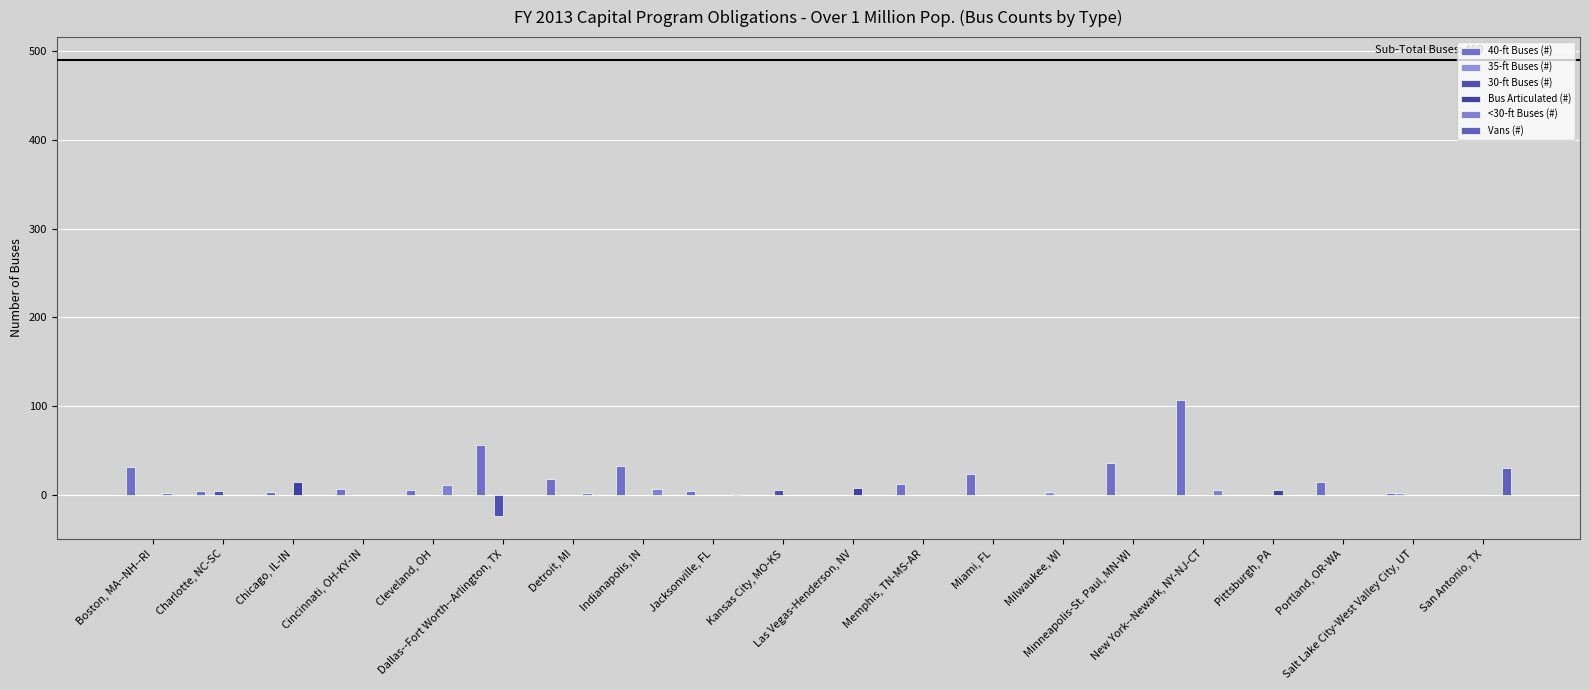

What is the spread (max minus min) of values at New York--Newark, NY-NJ-CT?

107